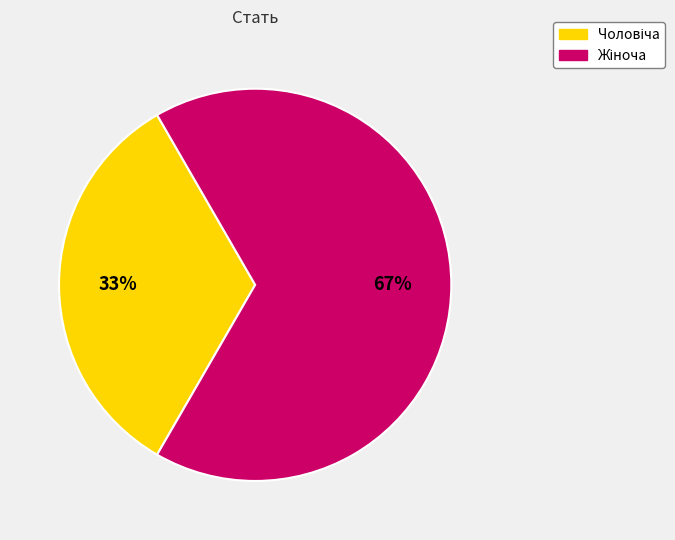

Is there a majority slice in this chart?

Yes